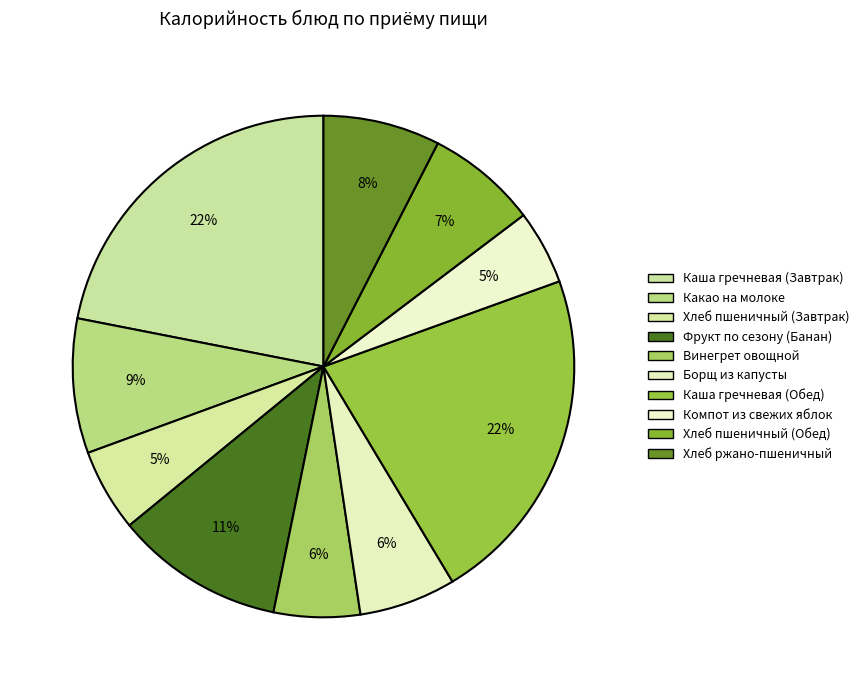

Is the sum of Какао на молоке and Винегрет овощной greater than half?

No